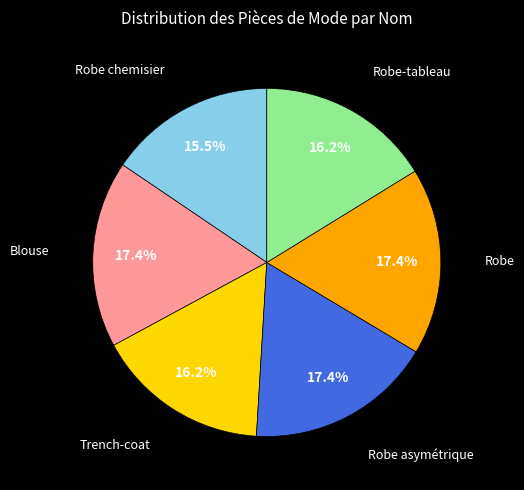

Count the number of slices in the pie.

6